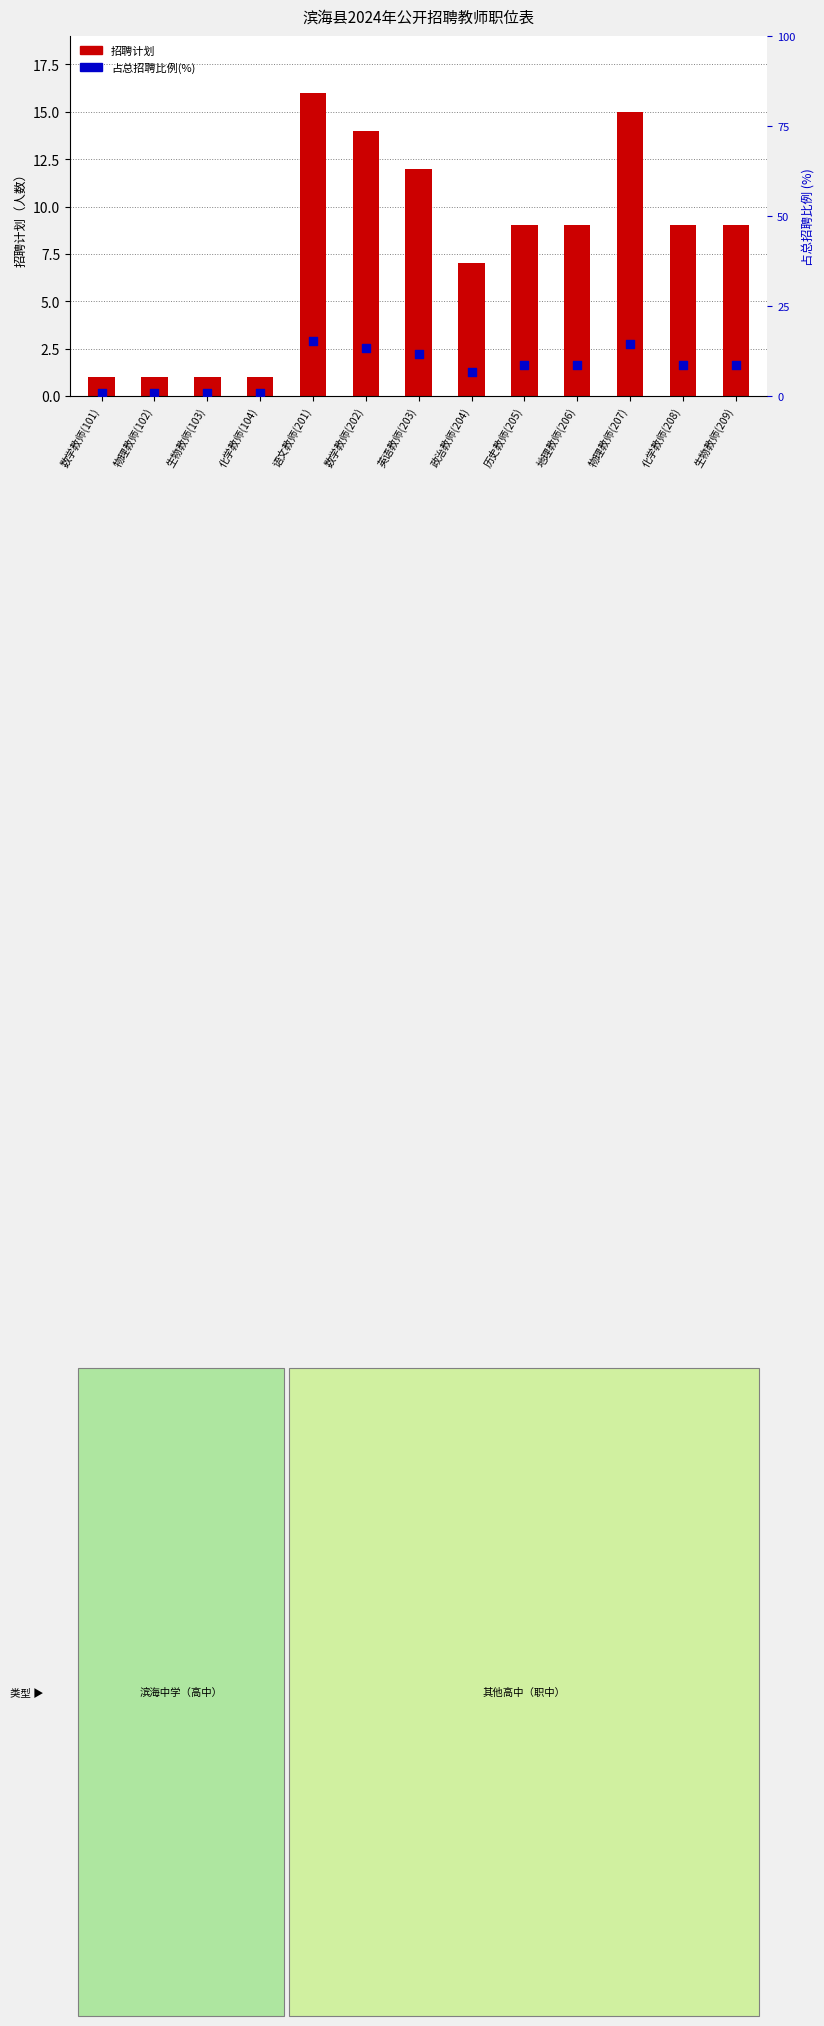

What are all the series names shown in the legend?

招聘计划, 占总招聘比例(%)